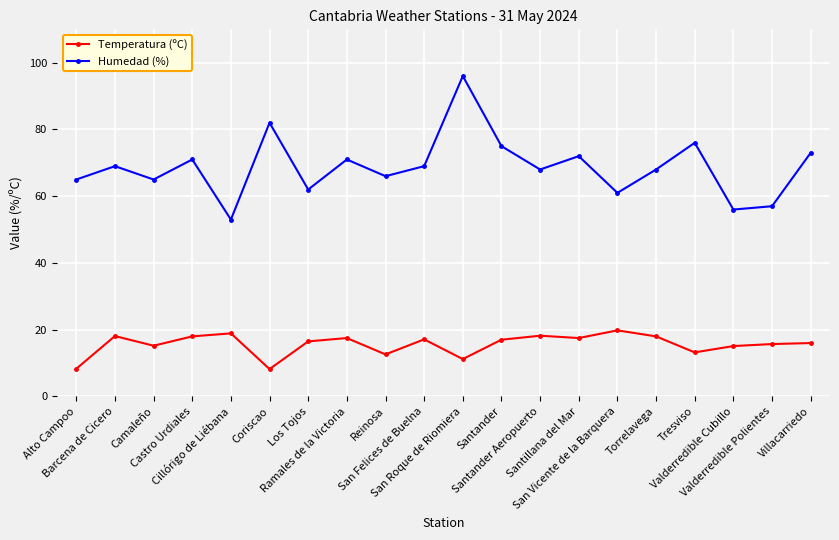

What is the label of the 17th point from the right?

Castro Urdiales